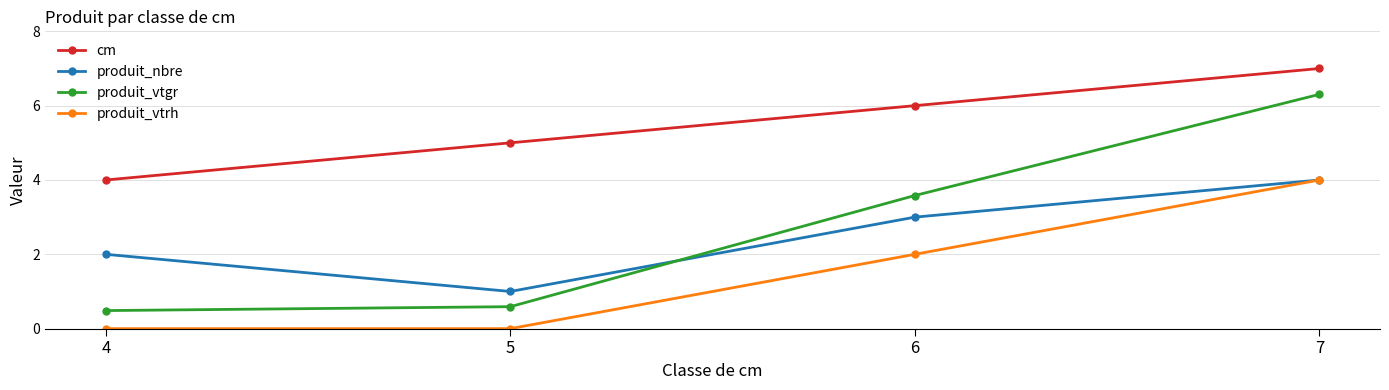

What is the sum of all produit_vtrh values?

6.0